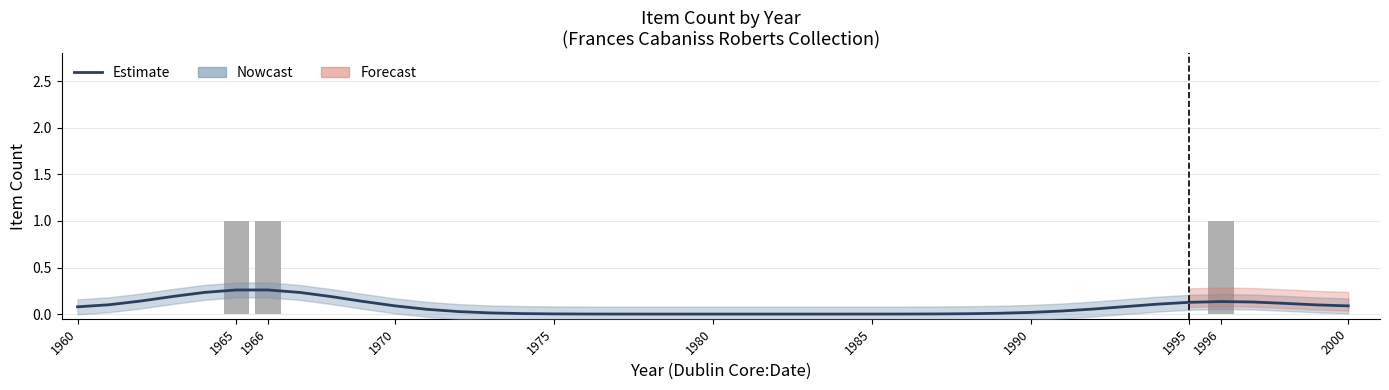

How many series are shown in this chart?

3